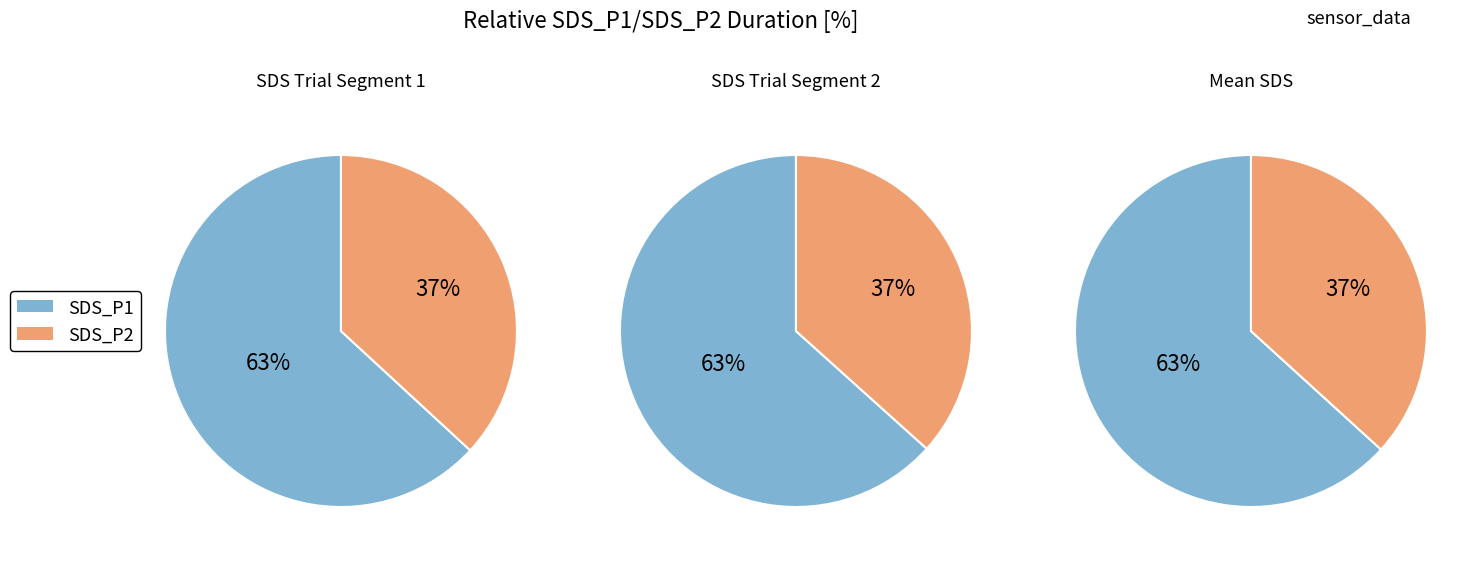

What percentage is NOT represented by 39?

97.7%